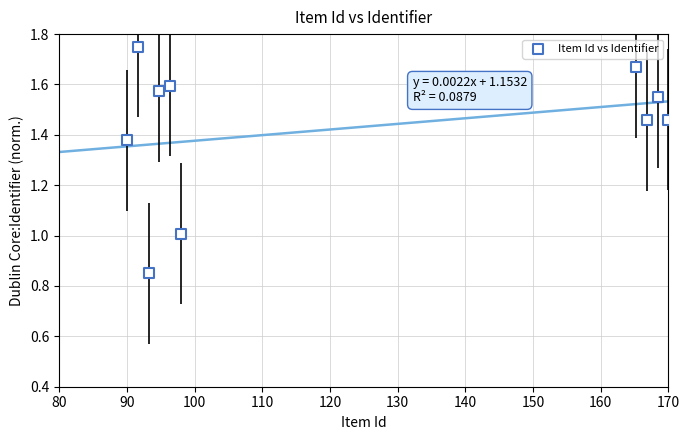

What is the range of X values (max minus min)?

80.0